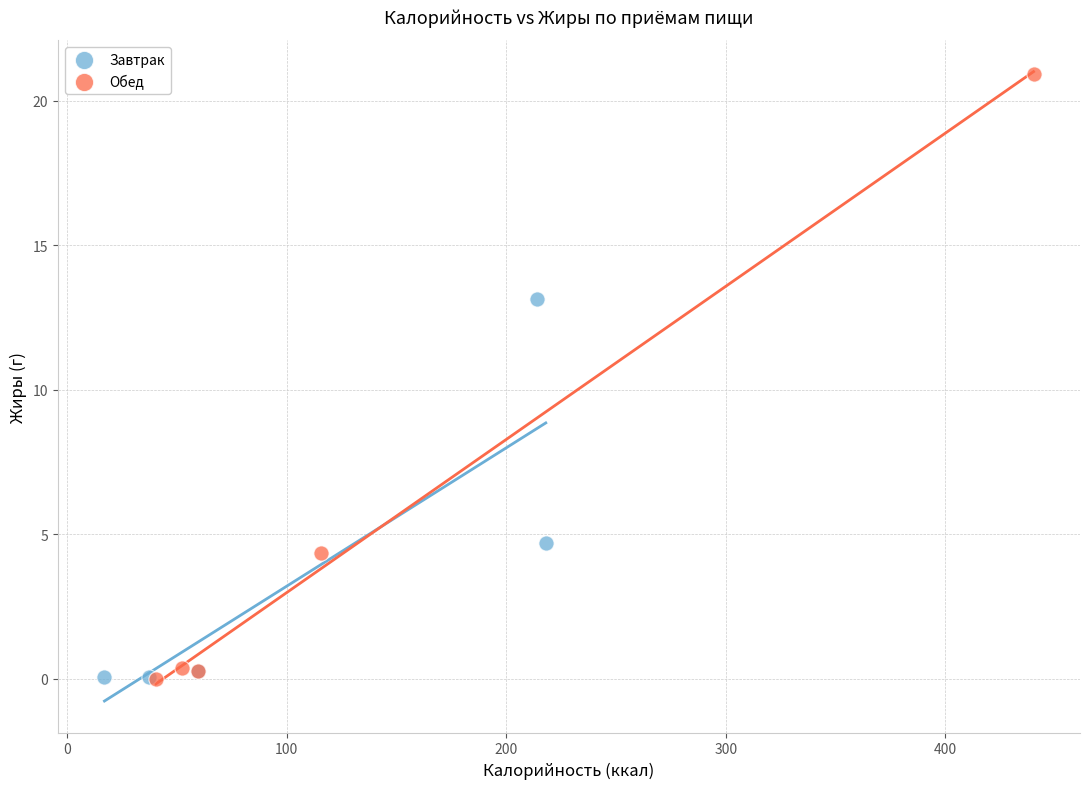

Which series contains the highest Y value?

Обед